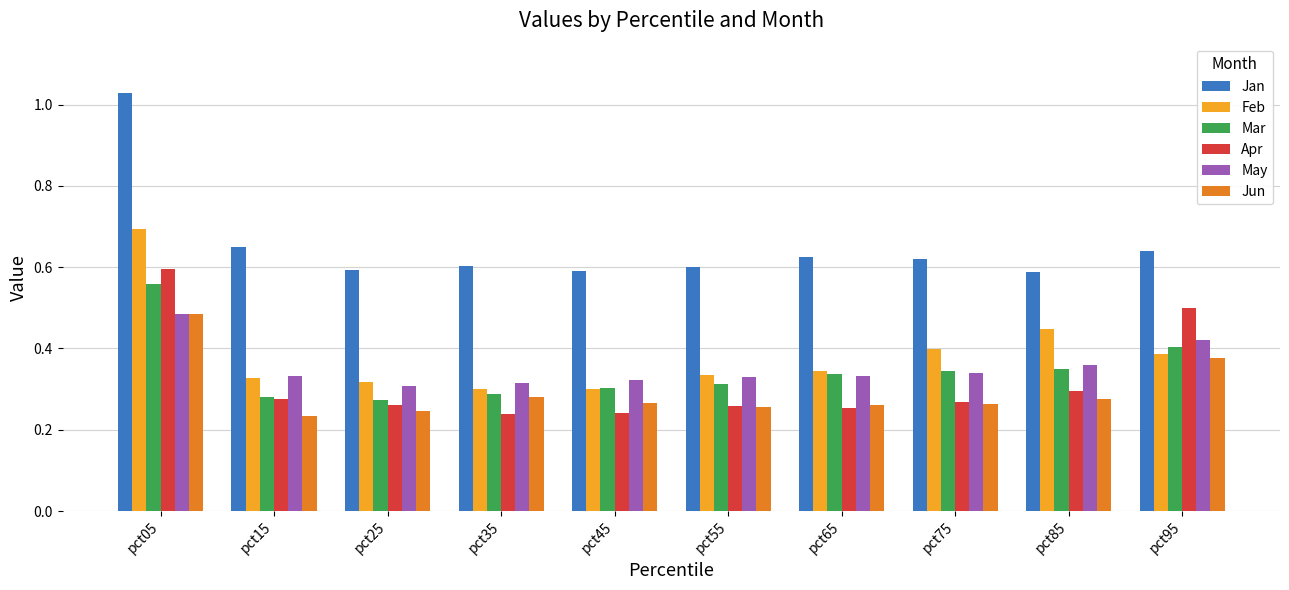

True or false: Feb has a value of 0.3 at pct55.

True